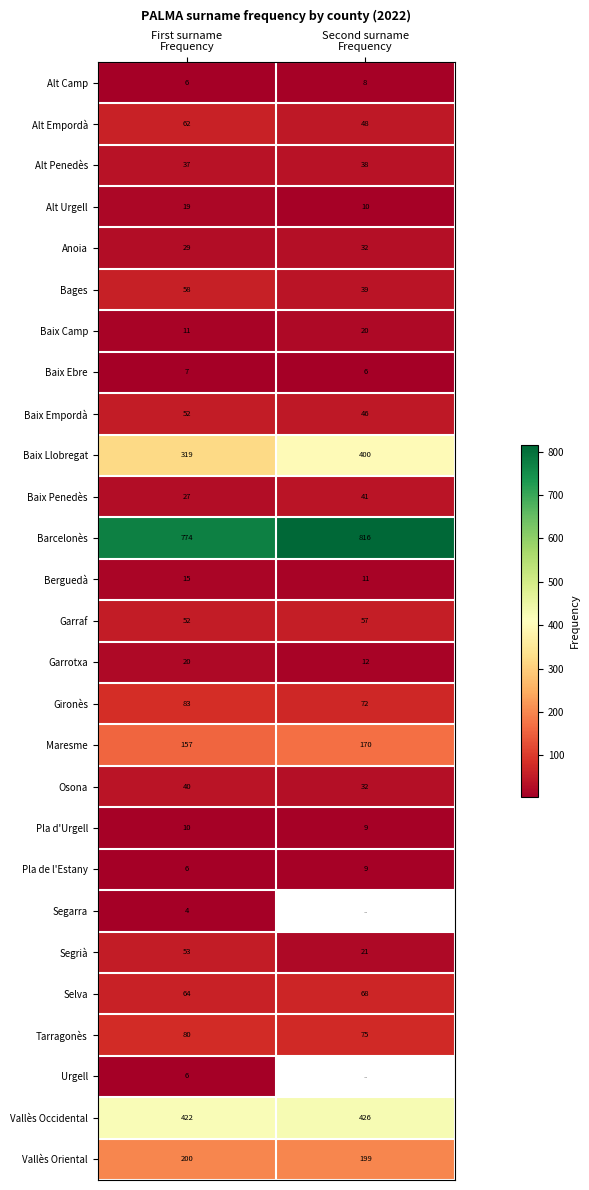

What is the spread (max minus min) of values at First surname
Frequency?

770